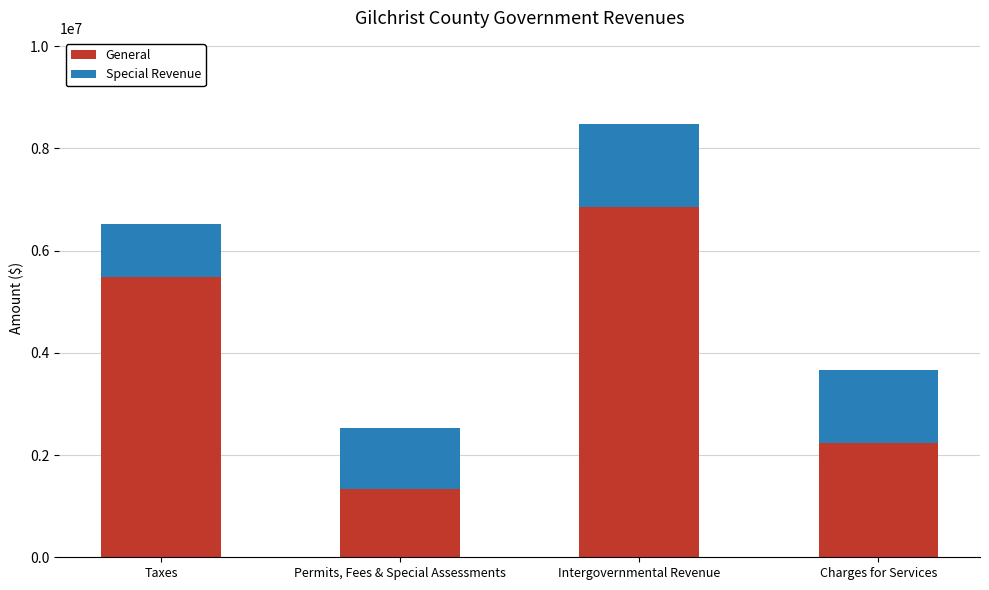

What is the difference between the second highest and minimum values in the General series?

4150000